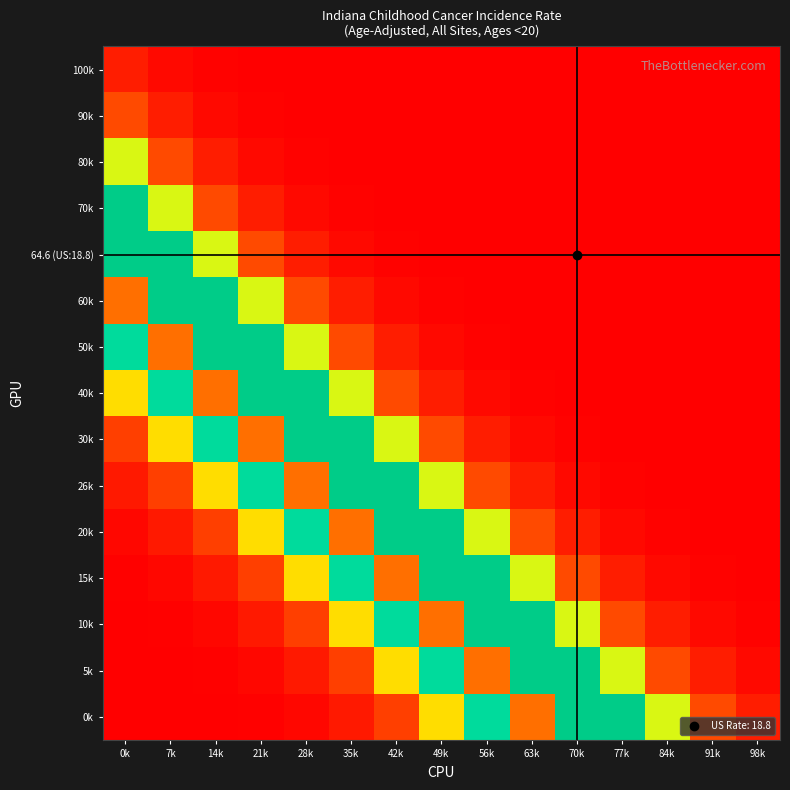

Reading left to right, extract all data points from this chart.

100k: 0k=10.2	7k=3.3	14k=0.9	21k=0.2	28k=0.0	35k=0.0	42k=0.0	49k=0.0	56k=0.0	63k=0.0	70k=0.0	77k=0.0	84k=0.0	91k=0.0	98k=0.0
90k: 0k=24.9	7k=10.2	14k=3.3	21k=0.9	28k=0.2	35k=0.0	42k=0.0	49k=0.0	56k=0.0	63k=0.0	70k=0.0	77k=0.0	84k=0.0	91k=0.0	98k=0.0
80k: 0k=48.3	7k=24.9	14k=10.2	21k=3.3	28k=0.9	35k=0.2	42k=0.0	49k=0.0	56k=0.0	63k=0.0	70k=0.0	77k=0.0	84k=0.0	91k=0.0	98k=0.0
70k: 0k=56.4	7k=48.3	14k=24.9	21k=10.2	28k=3.3	35k=0.9	42k=0.2	49k=0.0	56k=0.0	63k=0.0	70k=0.0	77k=0.0	84k=0.0	91k=0.0	98k=0.0
64.6 (US:18.8): 0k=56.4	7k=56.4	14k=48.3	21k=24.9	28k=10.2	35k=3.3	42k=0.9	49k=0.2	56k=0.0	63k=0.0	70k=0.0	77k=0.0	84k=0.0	91k=0.0	98k=0.0
60k: 0k=90.5	7k=56.4	14k=56.4	21k=48.3	28k=24.9	35k=10.2	42k=3.3	49k=0.9	56k=0.2	63k=0.0	70k=0.0	77k=0.0	84k=0.0	91k=0.0	98k=0.0
50k: 0k=70.9	7k=90.5	14k=56.4	21k=56.4	28k=48.3	35k=24.9	42k=10.2	49k=3.3	56k=0.9	63k=0.2	70k=0.0	77k=0.0	84k=0.0	91k=0.0	98k=0.0
40k: 0k=44.3	7k=70.9	14k=90.5	21k=56.4	28k=56.4	35k=48.3	42k=24.9	49k=10.2	56k=3.3	63k=0.9	70k=0.2	77k=0.0	84k=0.0	91k=0.0	98k=0.0
30k: 0k=22.0	7k=44.3	14k=70.9	21k=90.5	28k=56.4	35k=56.4	42k=48.3	49k=24.9	56k=10.2	63k=3.3	70k=0.9	77k=0.2	84k=0.0	91k=0.0	98k=0.0
26k: 0k=8.7	7k=22.0	14k=44.3	21k=70.9	28k=90.5	35k=56.4	42k=56.4	49k=48.3	56k=24.9	63k=10.2	70k=3.3	77k=0.9	84k=0.2	91k=0.0	98k=0.0
20k: 0k=2.8	7k=8.7	14k=22.0	21k=44.3	28k=70.9	35k=90.5	42k=56.4	49k=56.4	56k=48.3	63k=24.9	70k=10.2	77k=3.3	84k=0.9	91k=0.2	98k=0.0
15k: 0k=0.7	7k=2.8	14k=8.7	21k=22.0	28k=44.3	35k=70.9	42k=90.5	49k=56.4	56k=56.4	63k=48.3	70k=24.9	77k=10.2	84k=3.3	91k=0.9	98k=0.2
10k: 0k=0.1	7k=0.7	14k=2.8	21k=8.7	28k=22.0	35k=44.3	42k=70.9	49k=90.5	56k=56.4	63k=56.4	70k=48.3	77k=24.9	84k=10.2	91k=3.3	98k=0.9
5k: 0k=0.0	7k=0.1	14k=0.7	21k=2.8	28k=8.7	35k=22.0	42k=44.3	49k=70.9	56k=90.5	63k=56.4	70k=56.4	77k=48.3	84k=24.9	91k=10.2	98k=3.3
0k: 0k=0.0	7k=0.0	14k=0.1	21k=0.7	28k=2.8	35k=8.7	42k=22.0	49k=44.3	56k=70.9	63k=90.5	70k=56.4	77k=56.4	84k=48.3	91k=24.9	98k=10.2